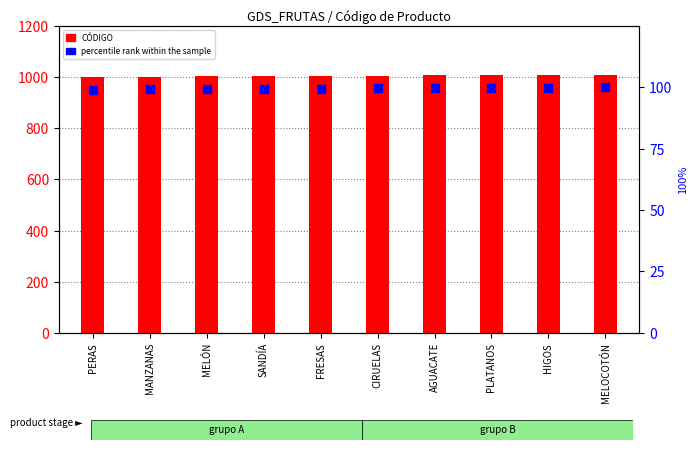

What is the total value across all series at SANDÍA?

1103.4